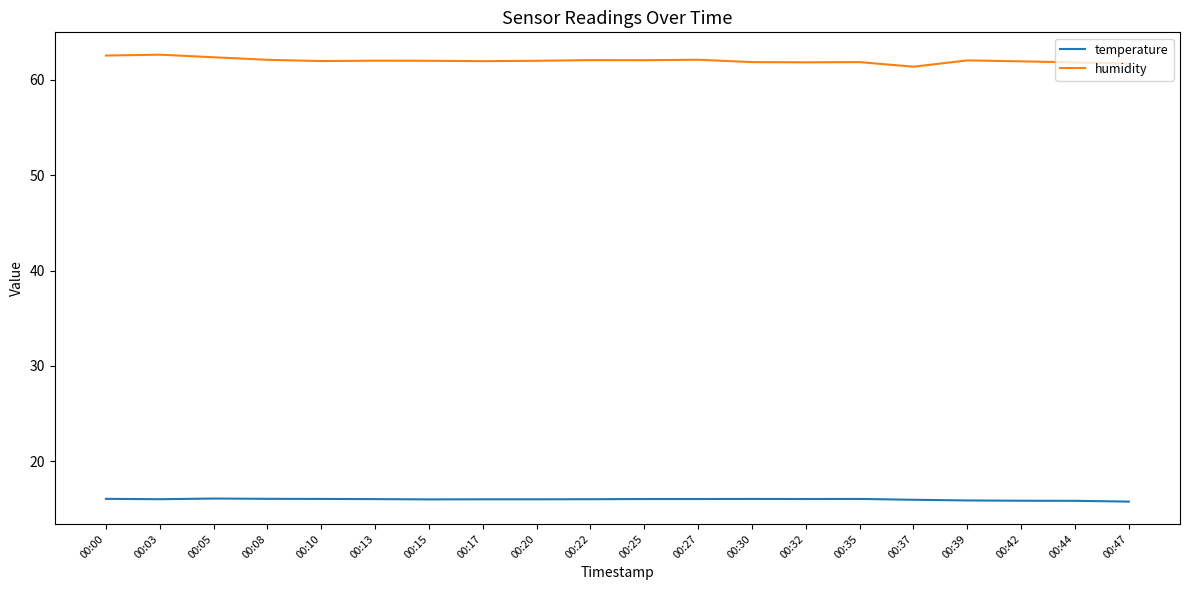

At which label does temperature first exceed 16?

00:00